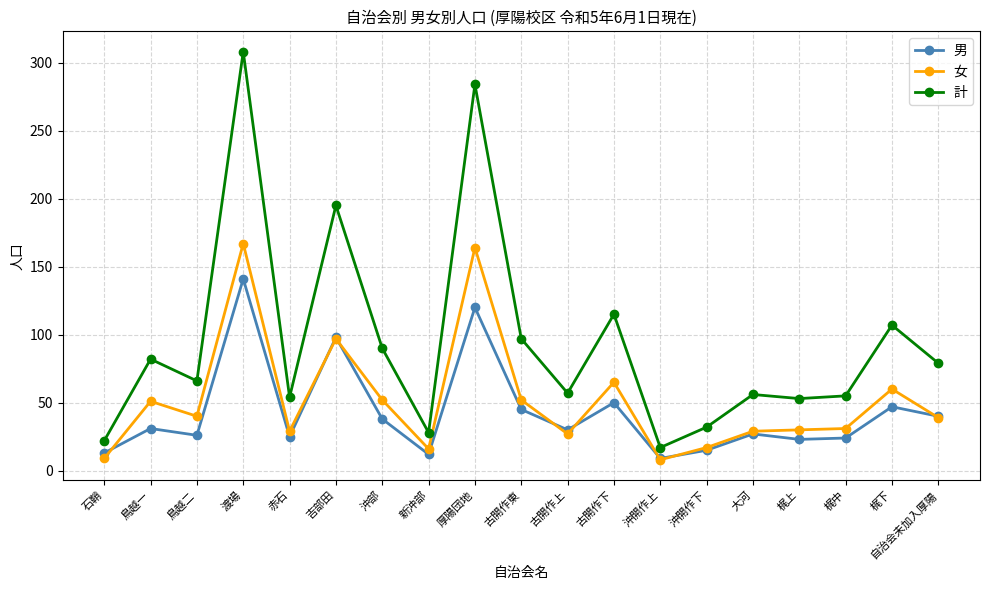

Is it true that 男 equals 141 at 渡場?

True